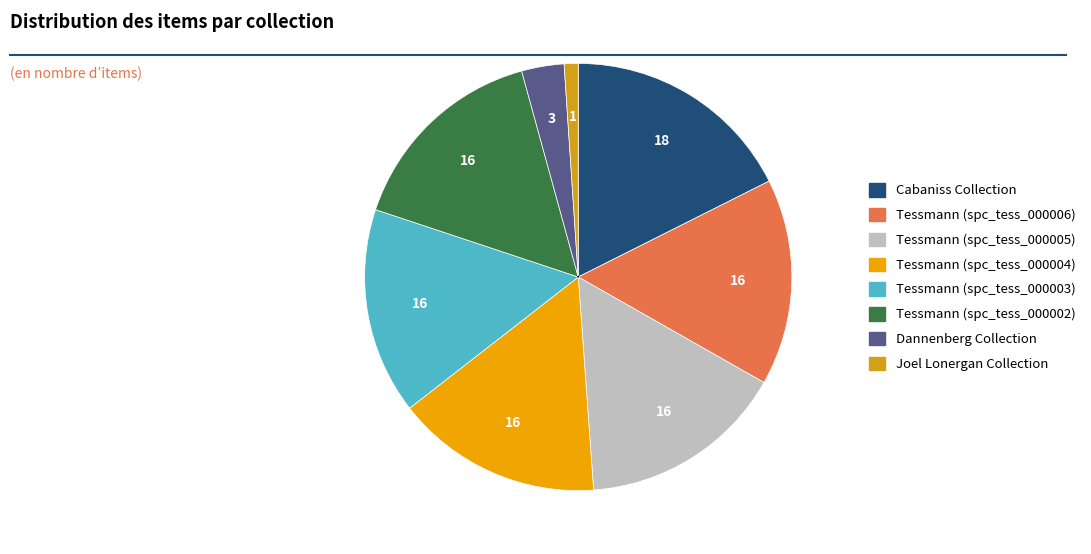

To the nearest percent, what is the difference between the largest and smallest slice percentages?

17%